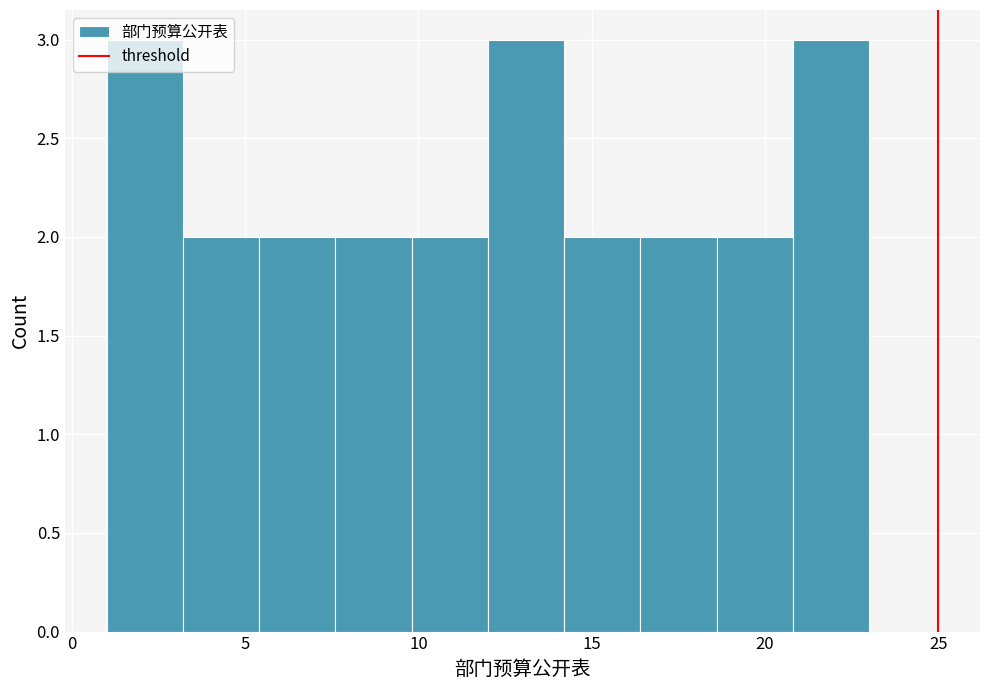

How tall is the bar that spans 9.8 to 12.0 on the x-axis? Neither the bar edges nor the heights are printed on the chart, so give them approximately, as read against the axes.

2